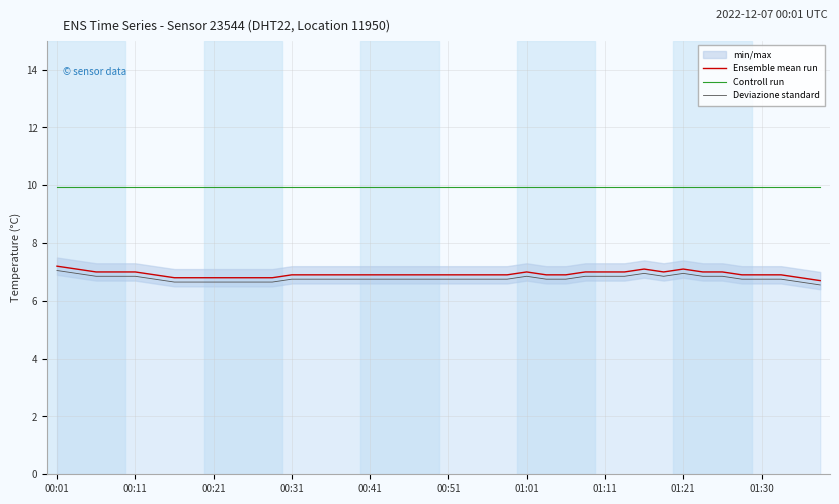

The value of Ensemble mean run at 00:51 is 4.0. True or false?

False